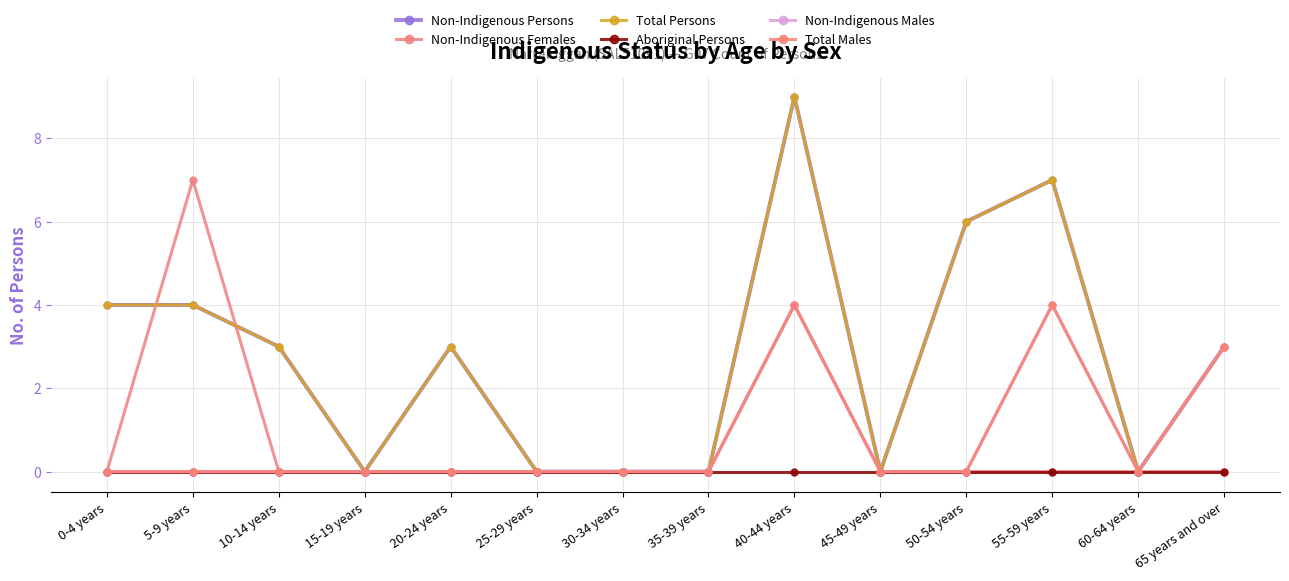

Is the value of Total Males at 55-59 years greater than the value of Non-Indigenous Persons at 35-39 years?

Yes